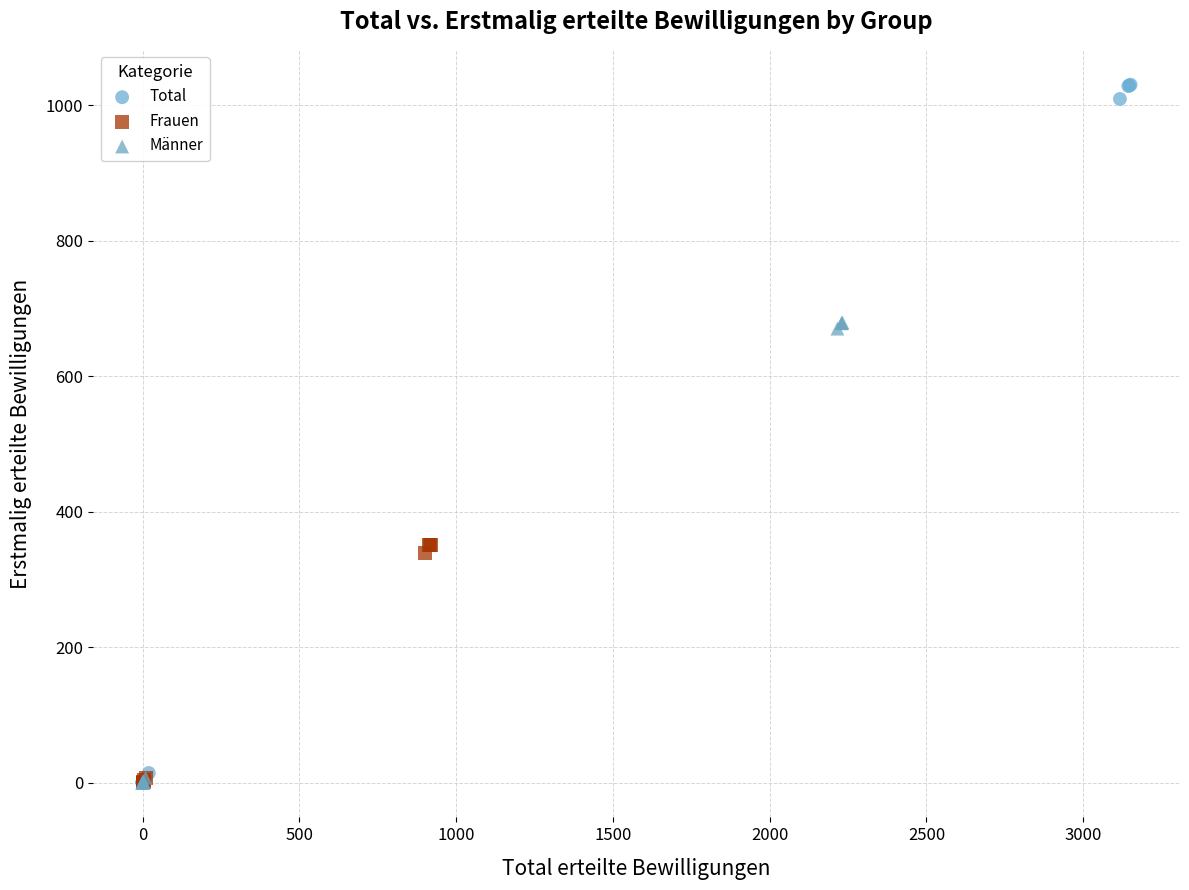

What are all the series names shown in the legend?

Total, Frauen, Männer